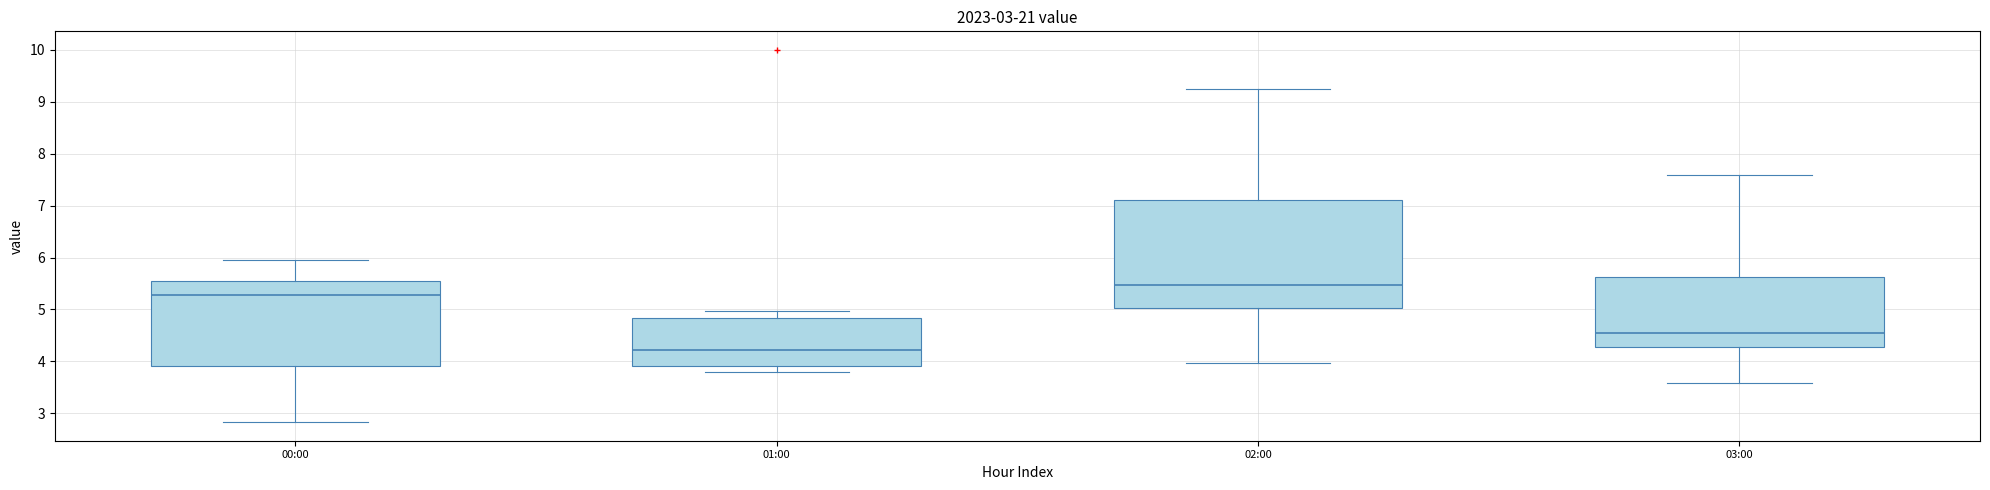

Comparing the boxes themselves (not the whiskers), which one is the tallest?

02:00